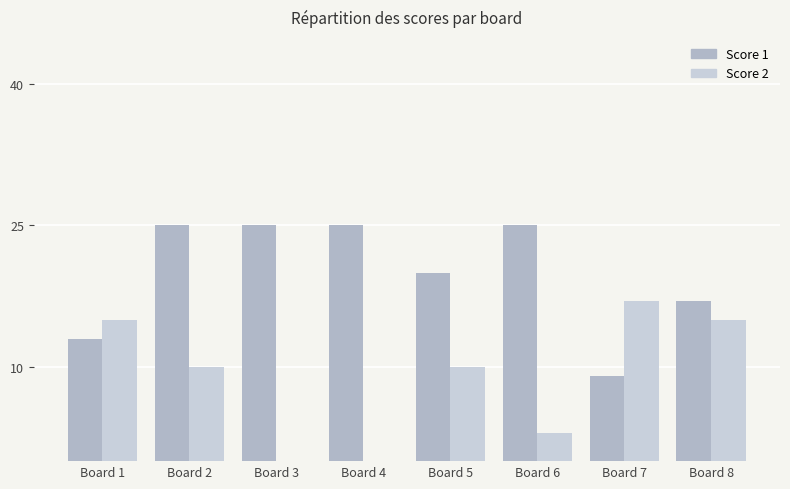

What is the value of the Score 2 bar at the 8th from the left?

15